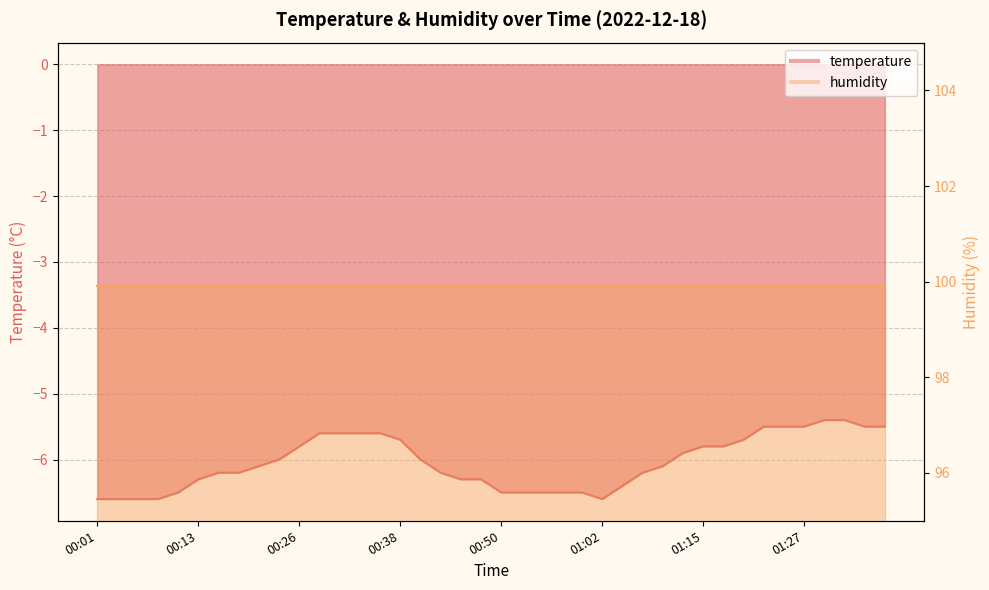

At which label is the value closest to -6?

00:23